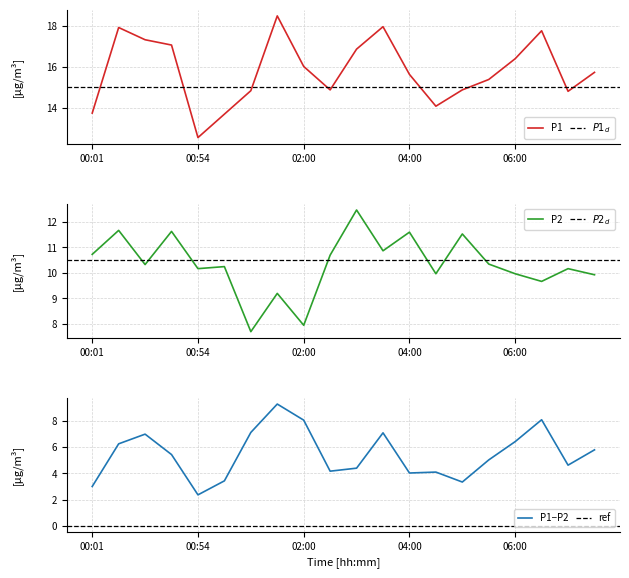

What is the difference between the maximum and minimum values in the P1 series?

6.0